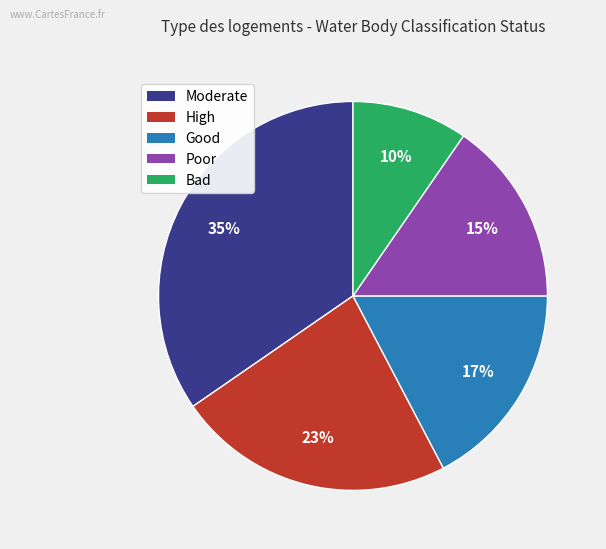

Does any single category account for the majority?

No